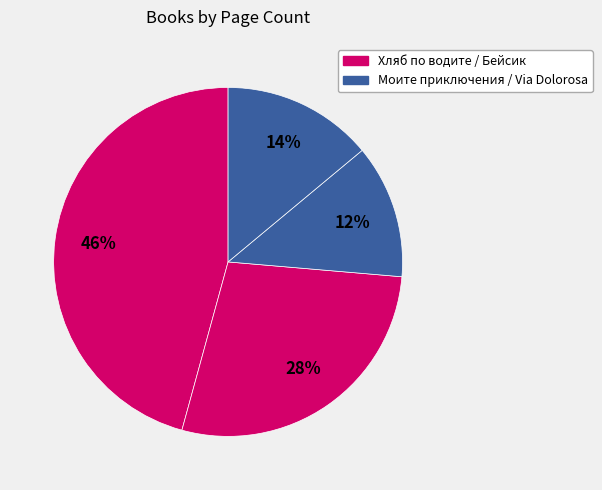

How many segments does this pie chart have?

4